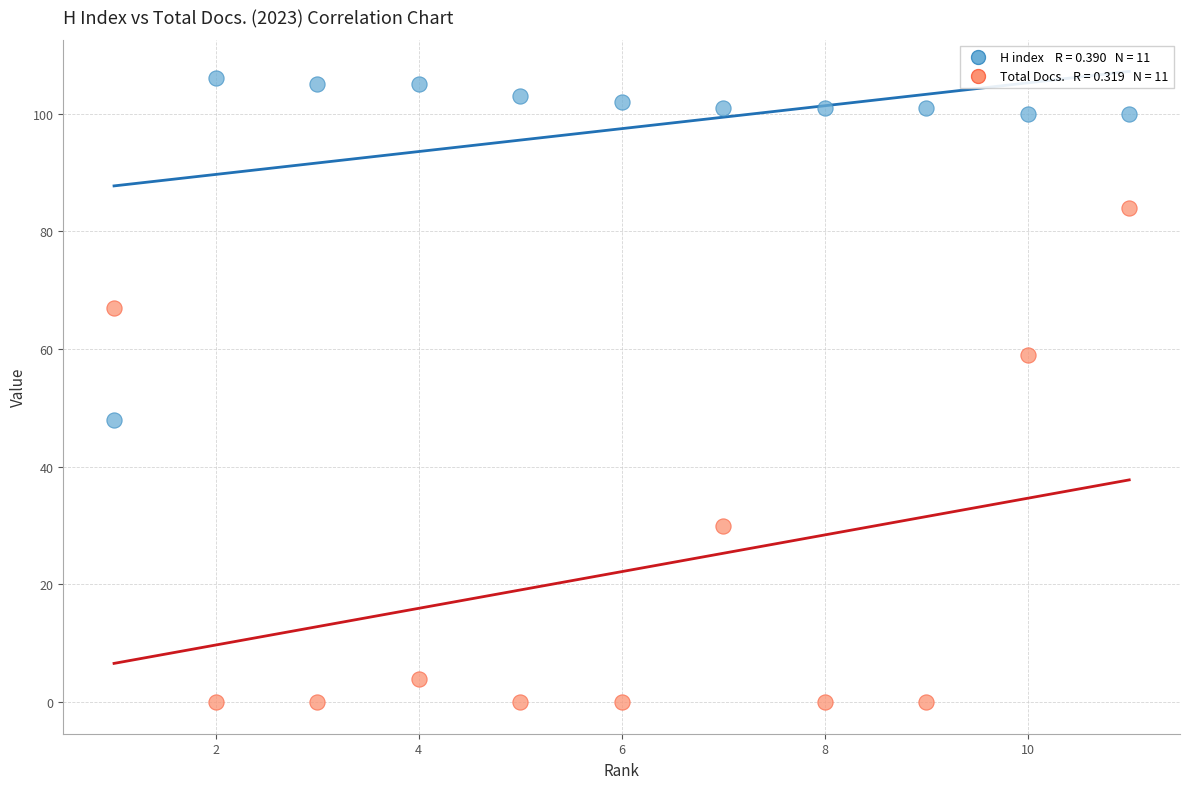

Across all data points, what is the range of X values (max minus min)?

10